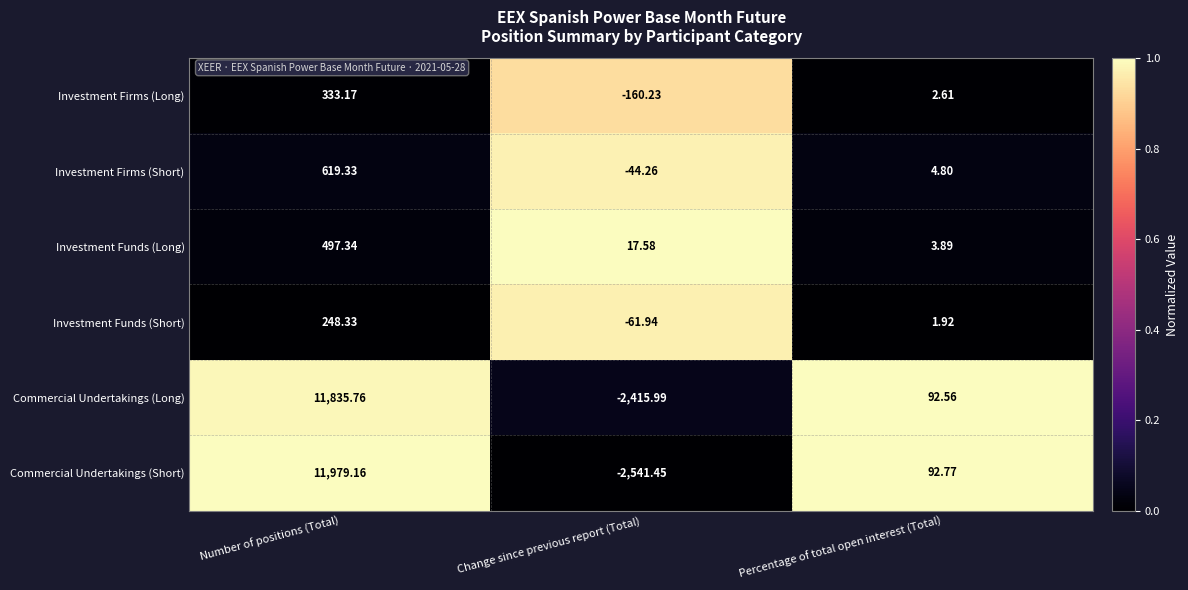

At which category does the chart reach its peak across all series?

Number of positions (Total)